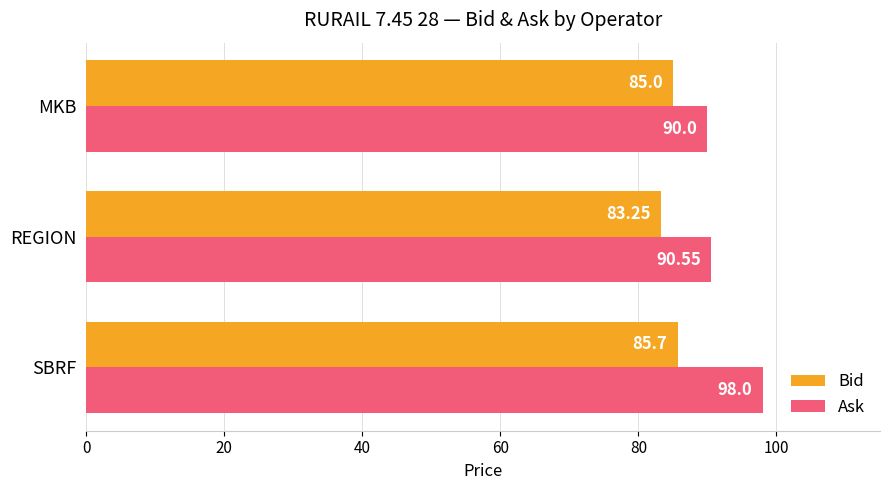

Where is Ask nearest to the value 94?

REGION